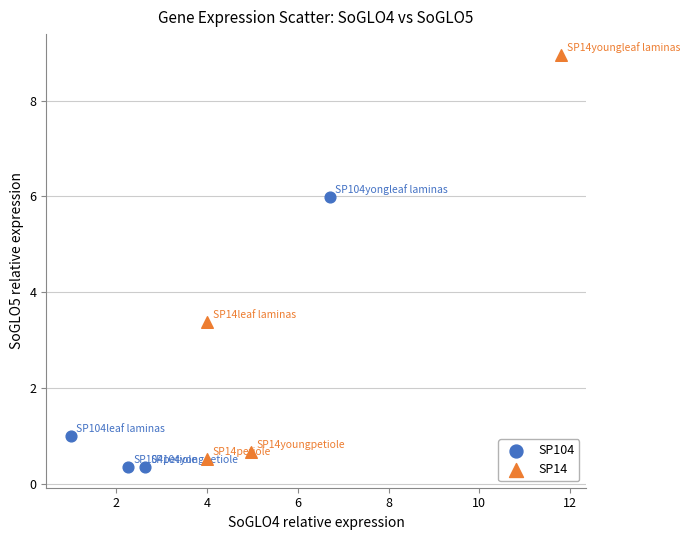

Which series contains the highest Y value?

SP14